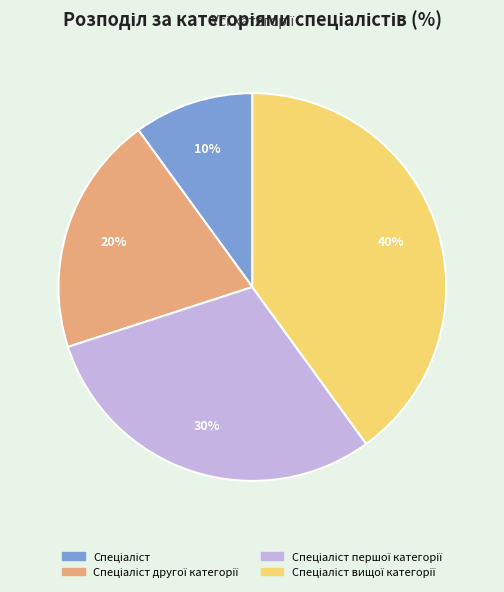

Does any single category account for the majority?

No